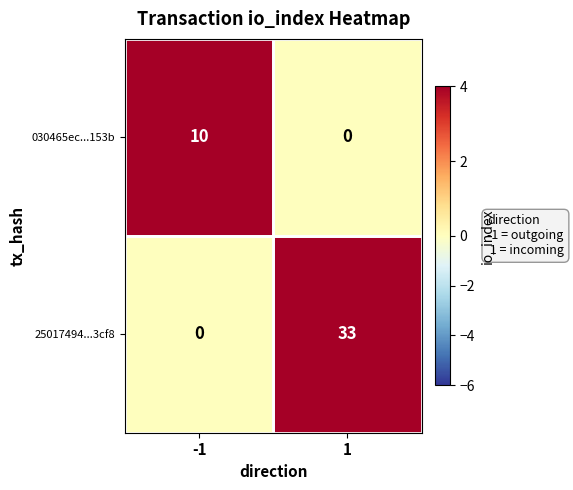

What is the difference between the highest and lowest values at 1?

33